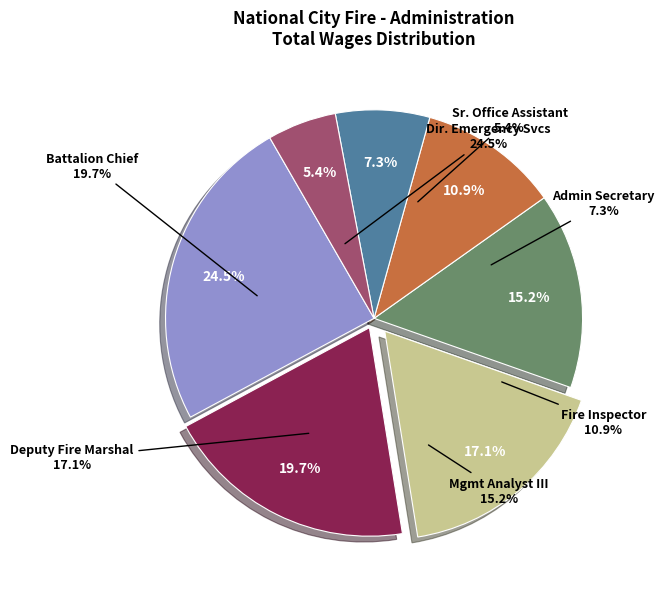

The Director Of Emergency Services slice represents 25% of the pie. True or false?

True